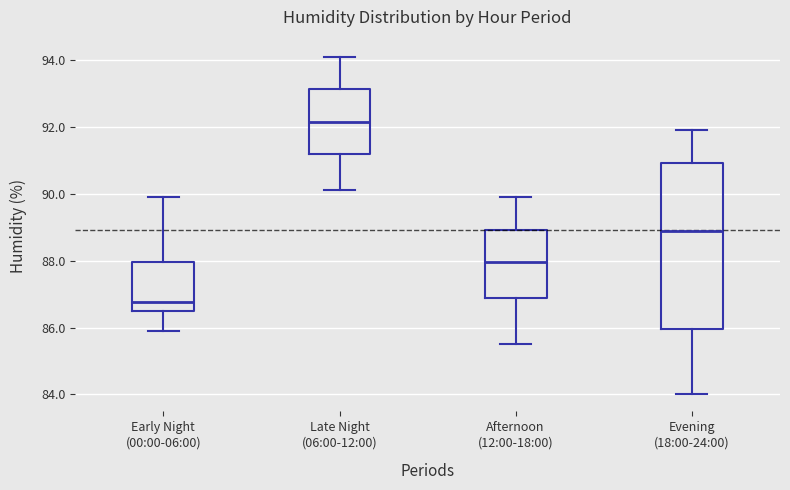

Reading left to right, read every box against the y-axis: the position of its median line, the range the box covers, and the ends of its whiskers. The values are not printed on the chart, so give them approximately, as read against the axis.

Early Night (00:00-06:00): median 86.8, box 86.6 to 88.0, whiskers 86.0 to 90.0
Late Night (06:00-12:00): median 92.2, box 91.2 to 93.2, whiskers 90.2 to 94.2
Afternoon (12:00-18:00): median 88.0, box 86.8 to 89.0, whiskers 85.6 to 90.0
Evening (18:00-24:00): median 89.0, box 86.0 to 91.0, whiskers 84.0 to 92.0